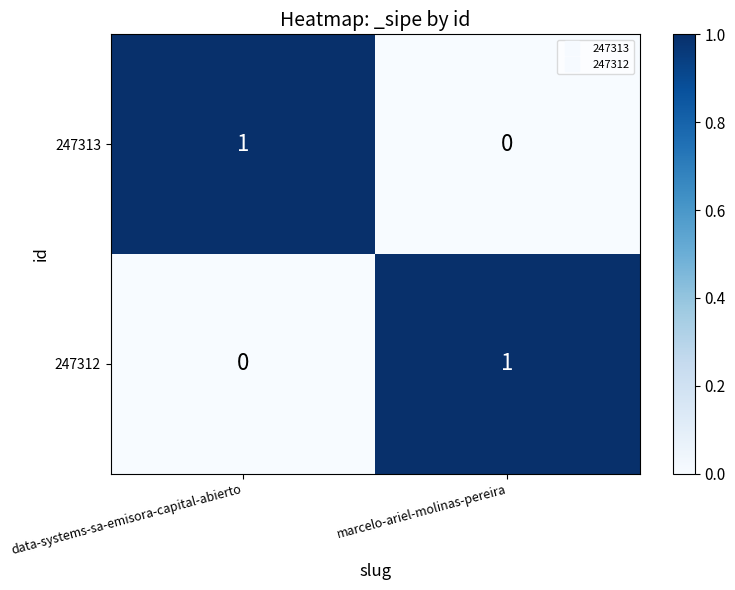

At which label does 247313 reach its minimum?

marcelo-ariel-molinas-pereira